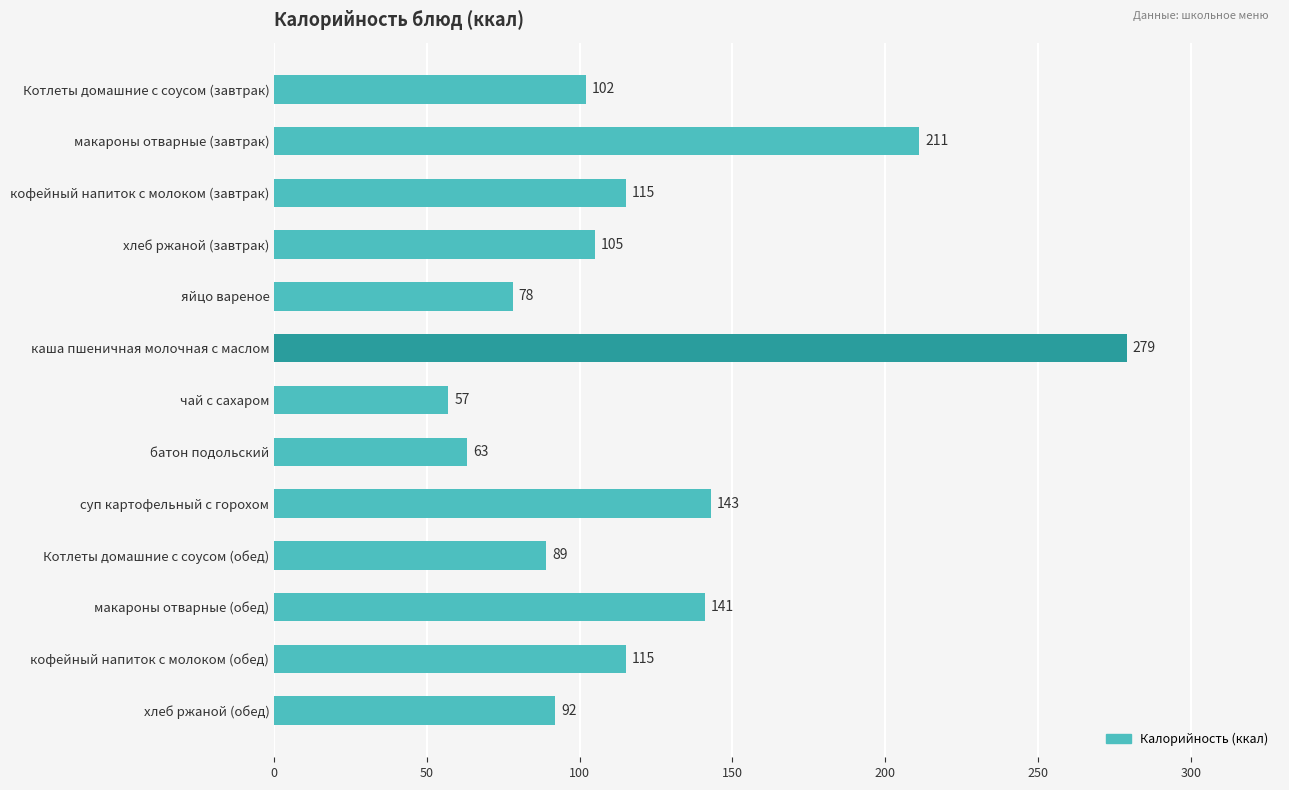

Between чай с сахаром and Котлеты домашние с соусом (обед), which is larger?

Котлеты домашние с соусом (обед)